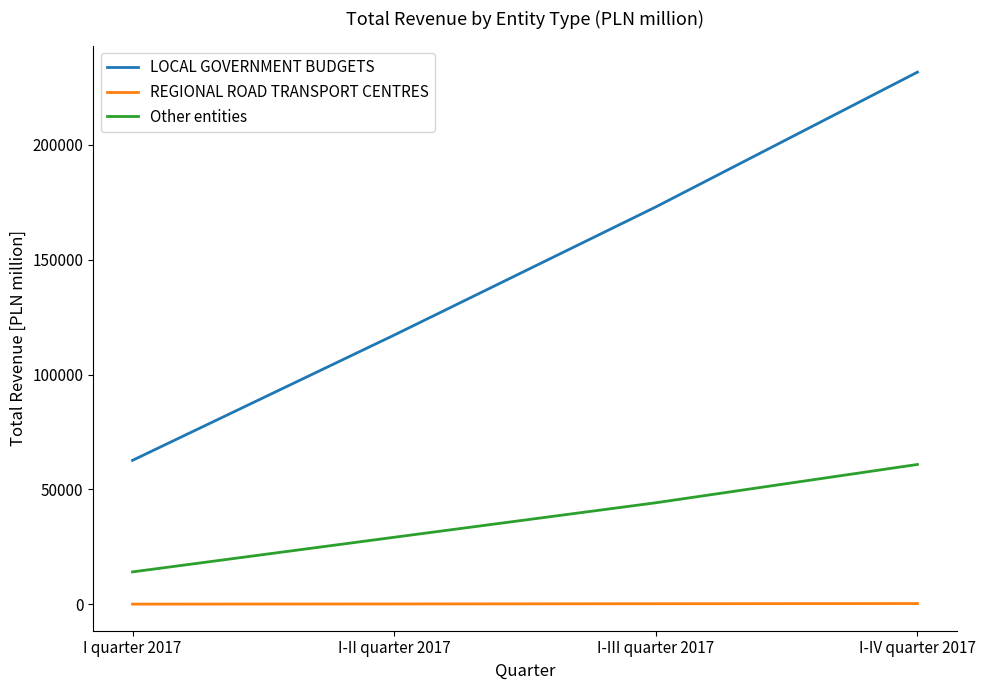

Between I-III quarter 2017 and I-IV quarter 2017, which series saw the biggest shift?

LOCAL GOVERNMENT BUDGETS